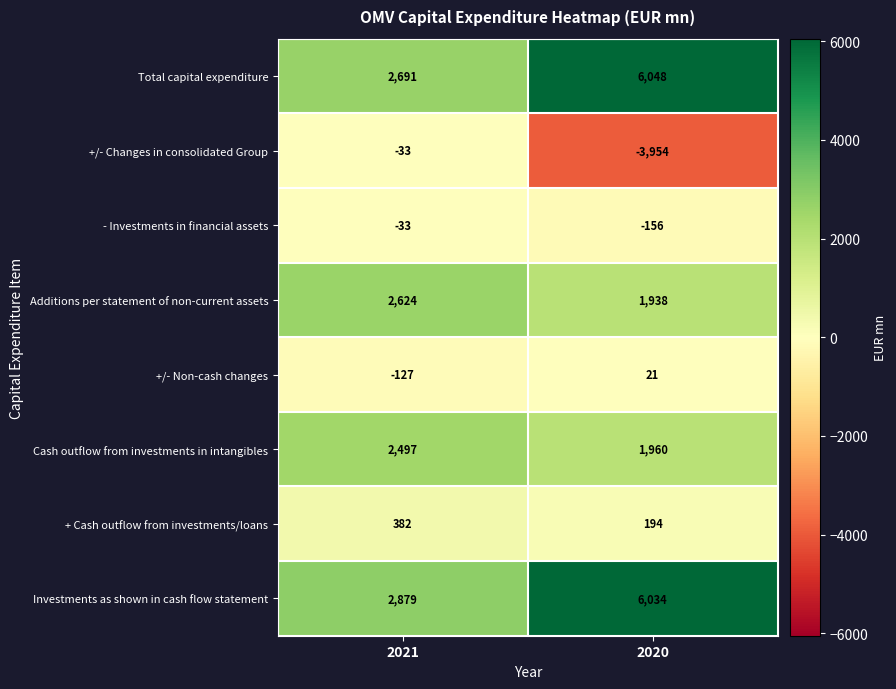

What is the minimum value shown in the chart?

-3954